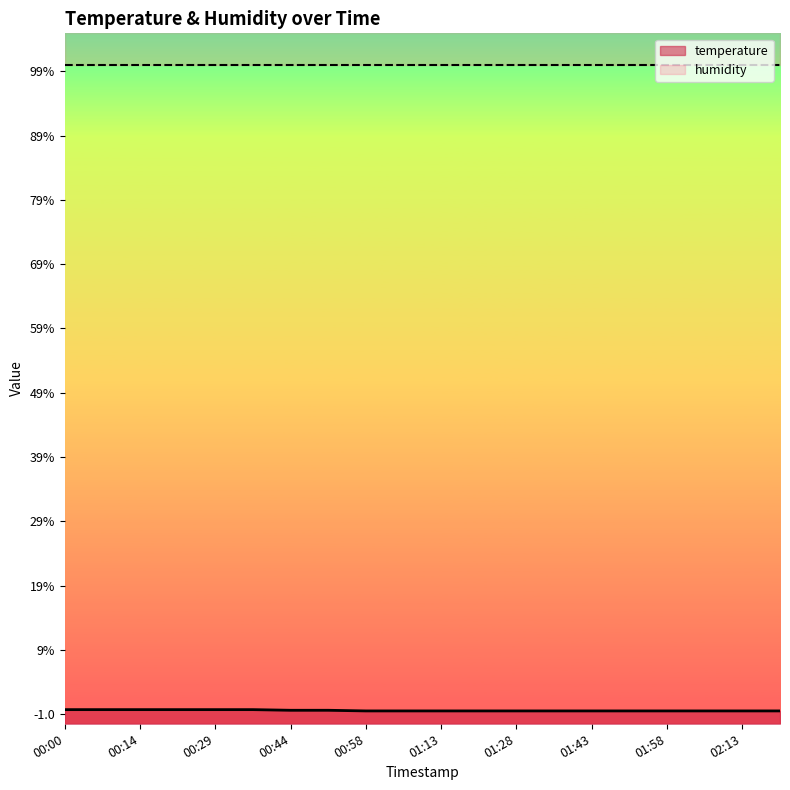

Which has a higher value, 00:58 or 01:58?

00:58